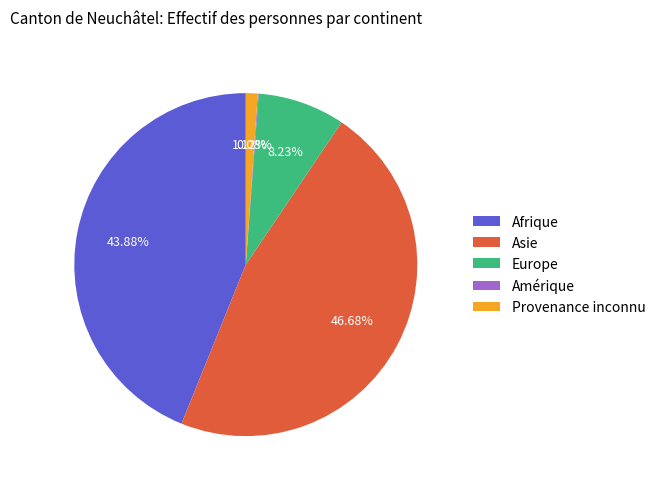

Does any single category account for the majority?

No